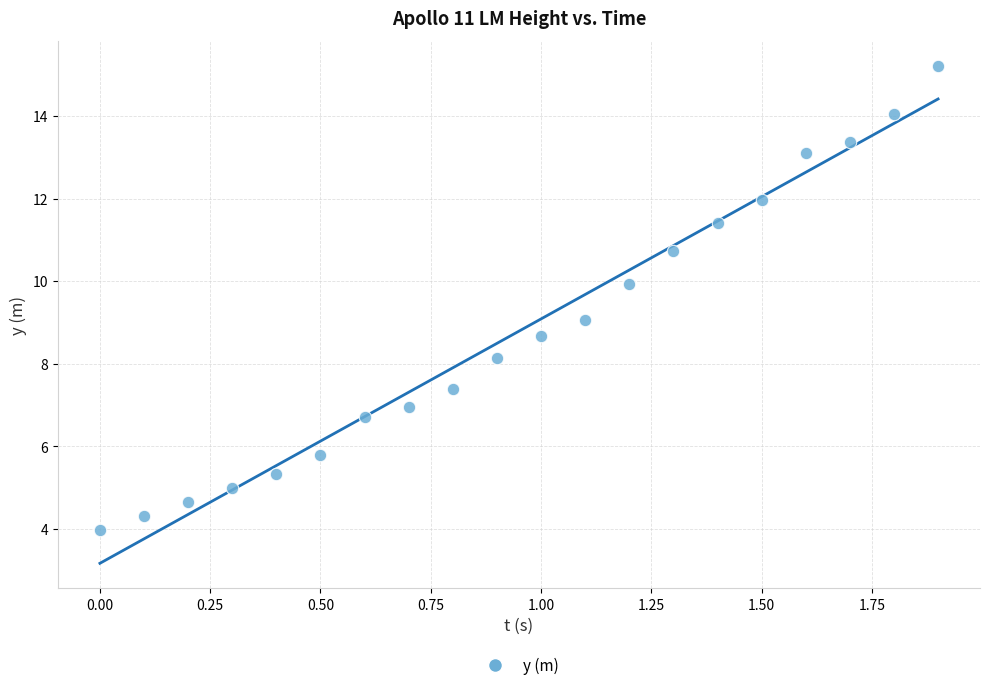

What is the range of Y values (max minus min)?

11.2